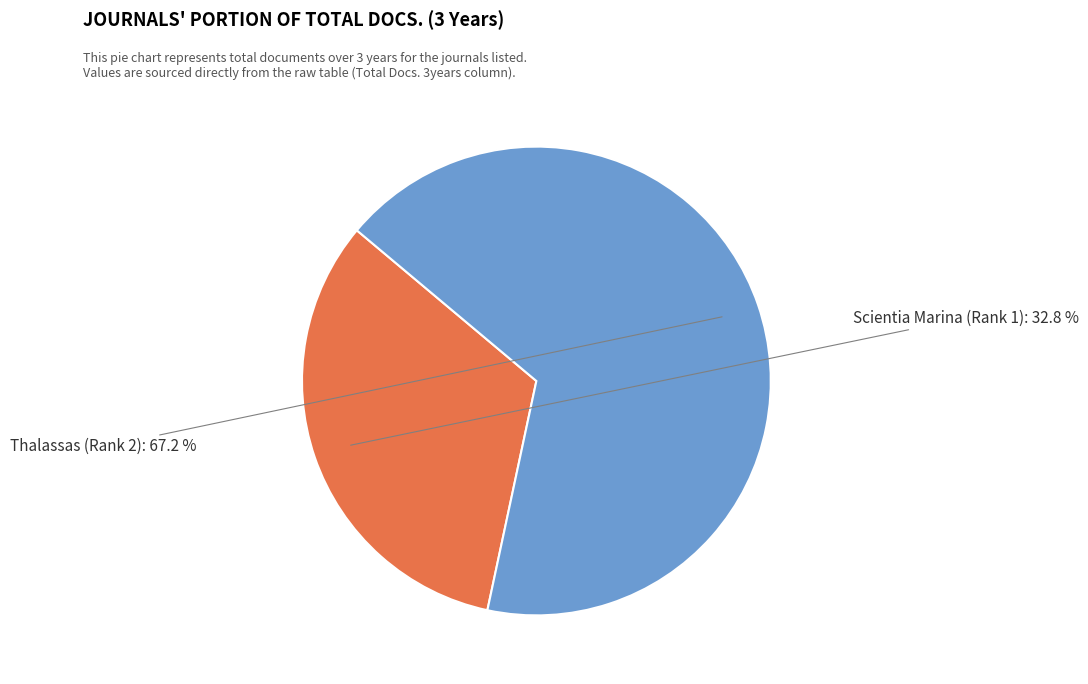

Is there a majority slice in this chart?

Yes